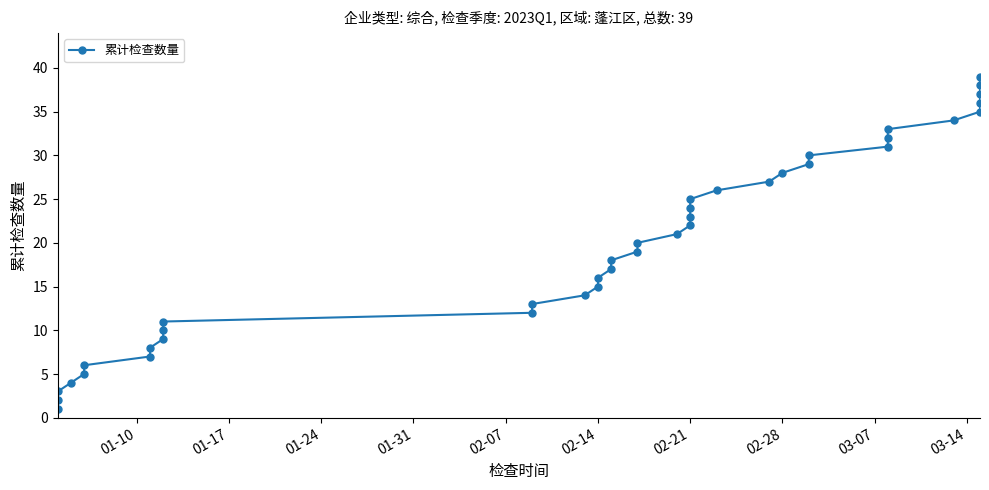

Does the chart display data point markers on the line(s)?

Yes